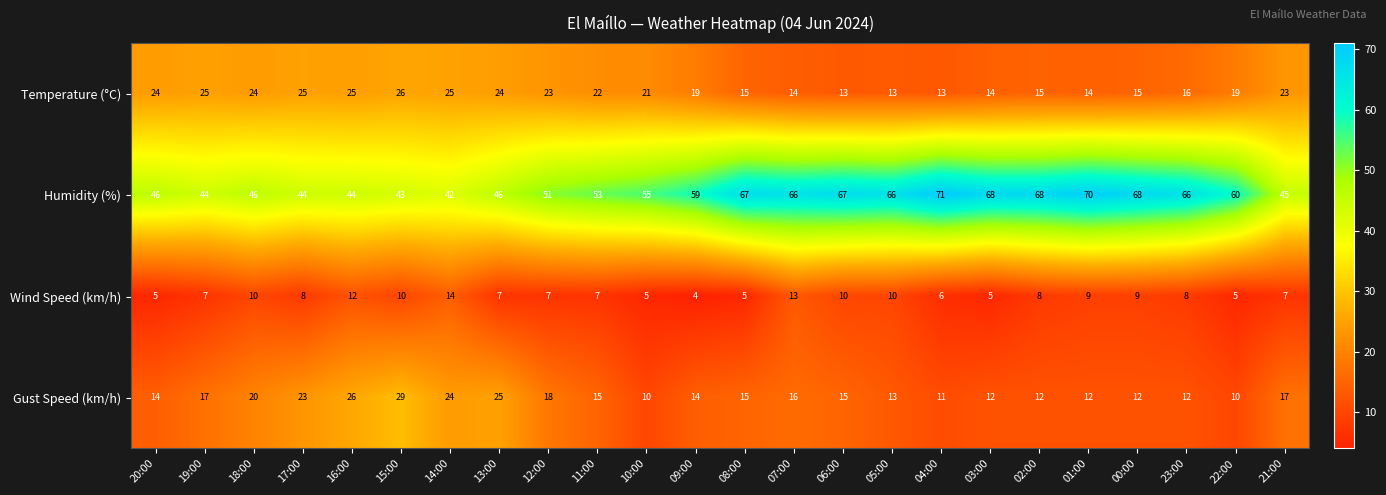

What is the highest value of the Wind Speed (km/h) series?

14